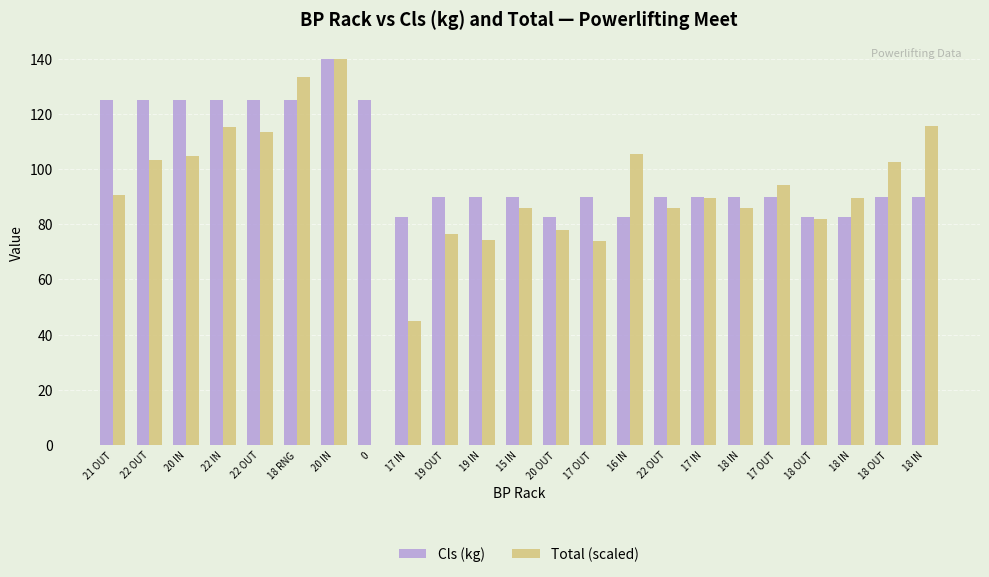

What is the value of the Cls (kg) bar at the 18th from the left?

90.0